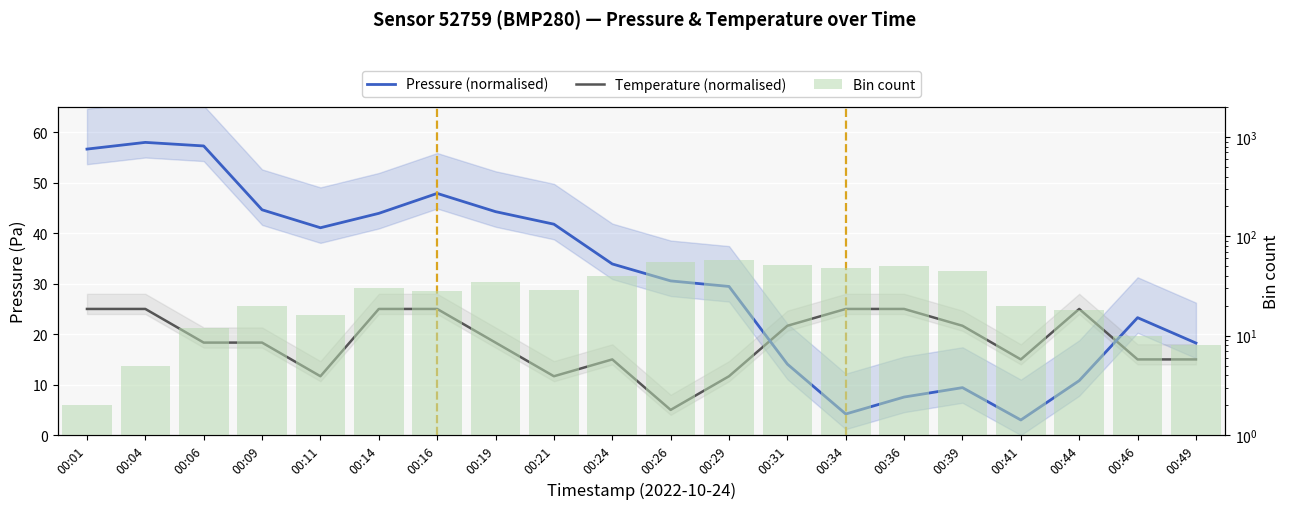

At which label does Pressure (normalised) reach its peak?

00:04